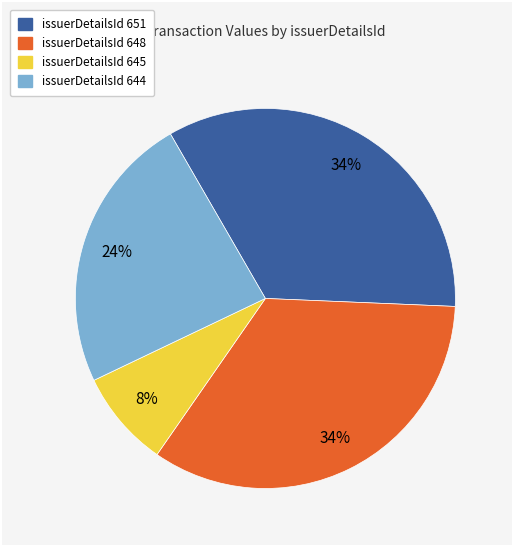

To the nearest percent, what is the average slice percentage?

25%